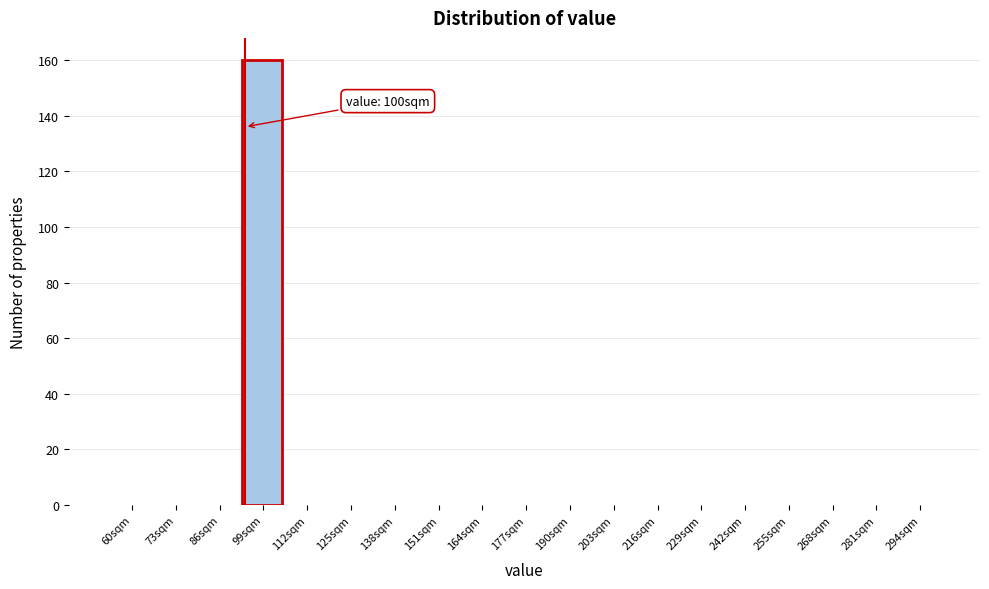

Reading left to right, transcribe all the data shown in this chart.

60sqm=0	73sqm=0	86sqm=0	99sqm=160	112sqm=0	125sqm=0	138sqm=0	151sqm=0	164sqm=0	177sqm=0	190sqm=0	203sqm=0	216sqm=0	229sqm=0	242sqm=0	255sqm=0	268sqm=0	281sqm=0	294sqm=0